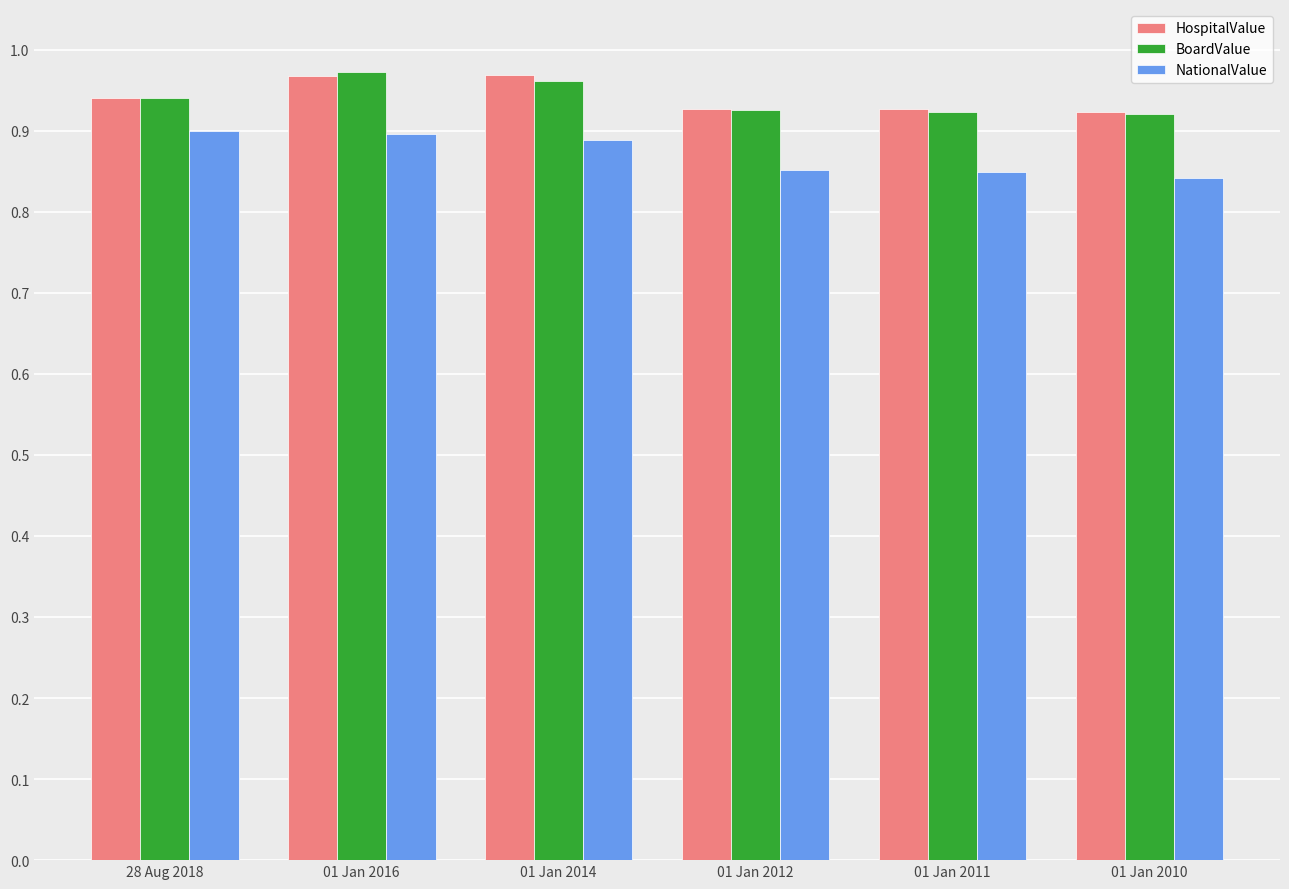

Is it true that NationalValue equals 0.9 at 01 Jan 2014?

True